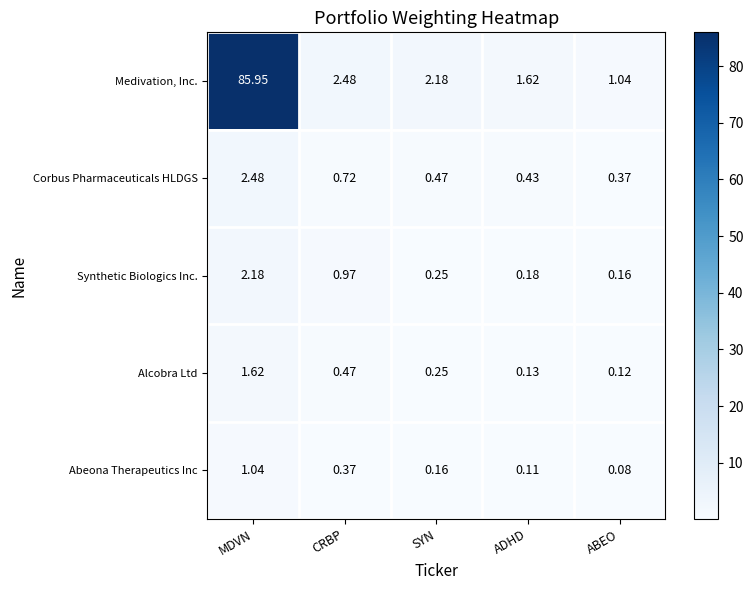

At which label is Medivation, Inc. closest to 43?

CRBP